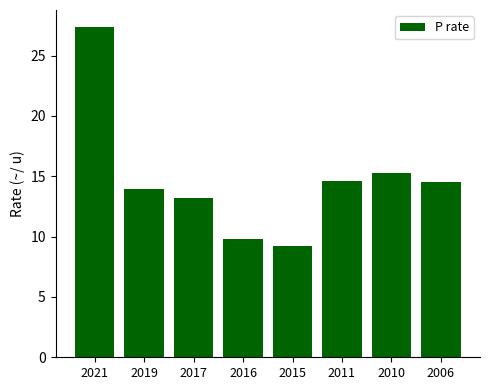

At which category does the chart reach its peak across all series?

2021